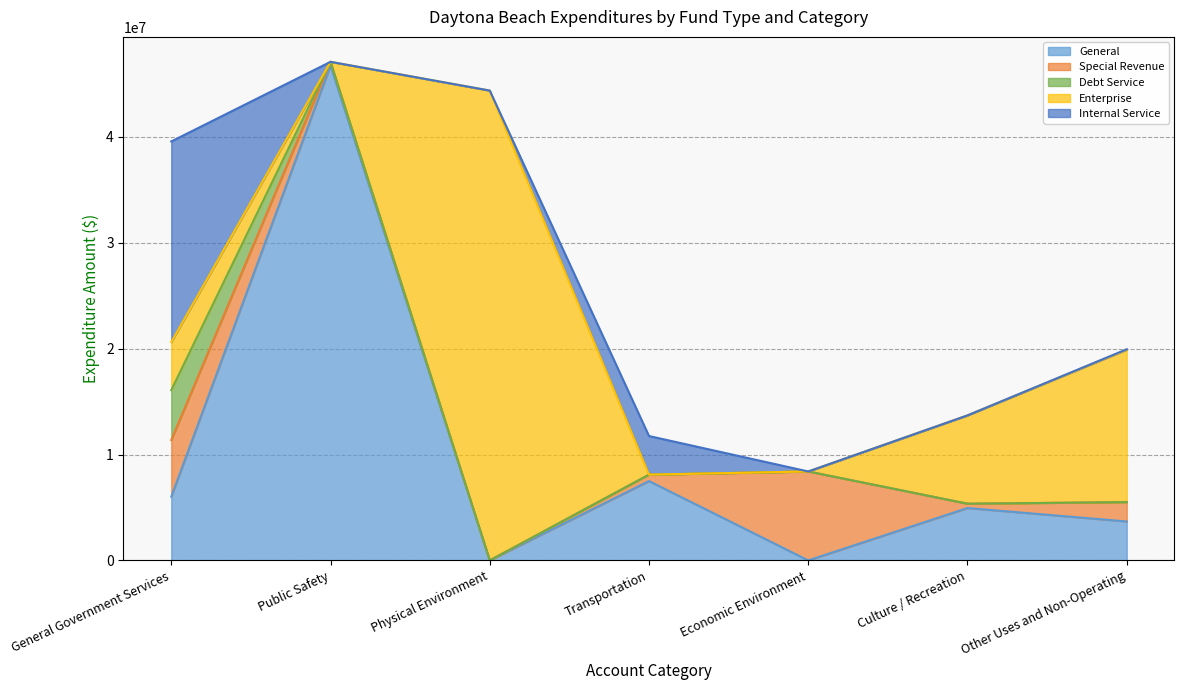

Reading left to right, extract all data points from this chart.

General: 6012396	46731211	0	7494636	0	4945360	3677800
Special Revenue: 5356461	362074	0	604675	8399972	409315	1826816
Debt Service: 4709645	0	0	0	0	0	0
Enterprise: 4537121	0	44376847	0	0	8343519	14402052
Internal Service: 18957263	0	0	3648207	0	0	36000